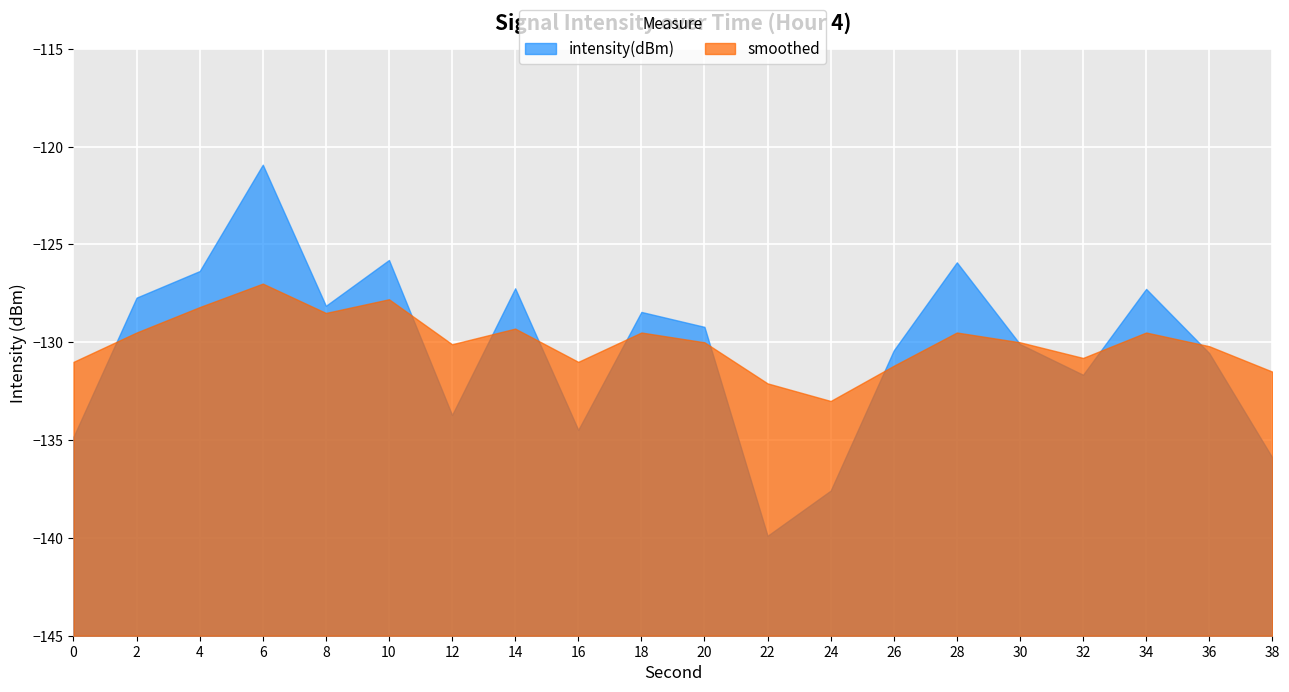

What is the average value of the intensity(dBm) series?

-130.3